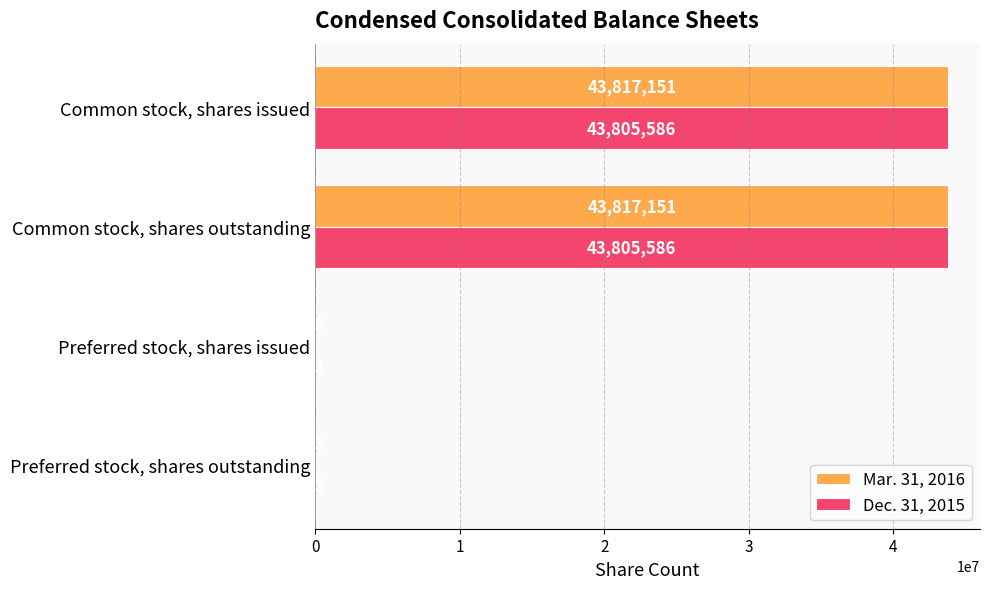

Which series has the largest range (max minus min)?

Mar. 31, 2016